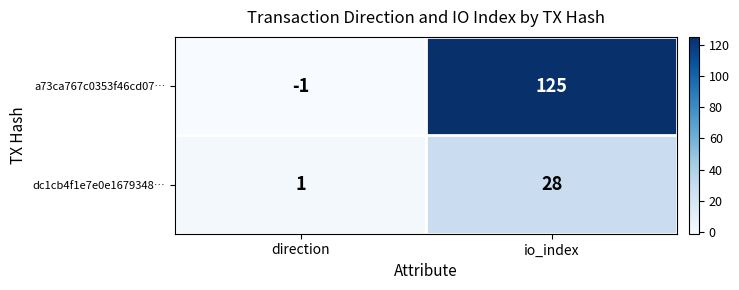

At which category does the chart reach its minimum across all series?

direction